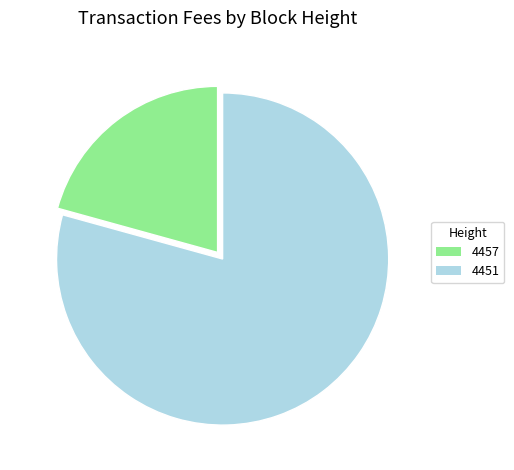

Which category accounts for the majority?

4451